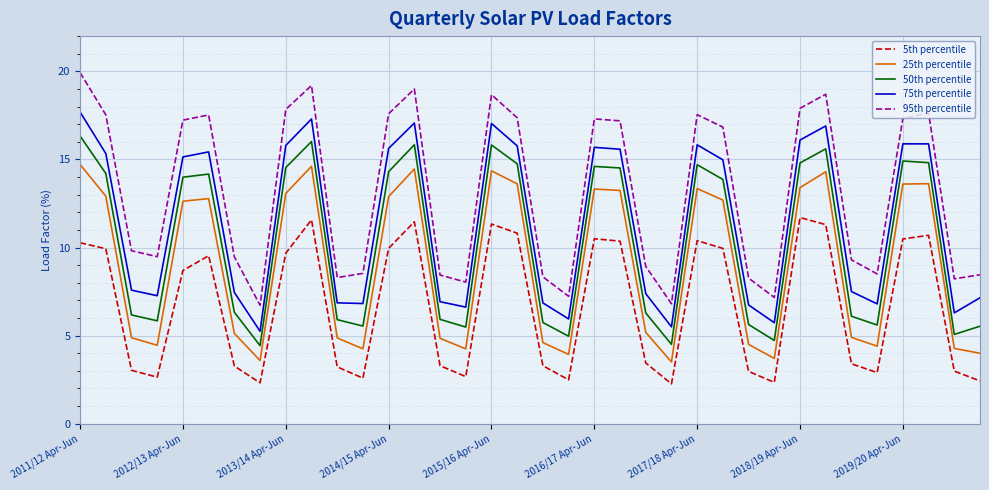

How many interior local peaks does the 50th percentile series have?

8